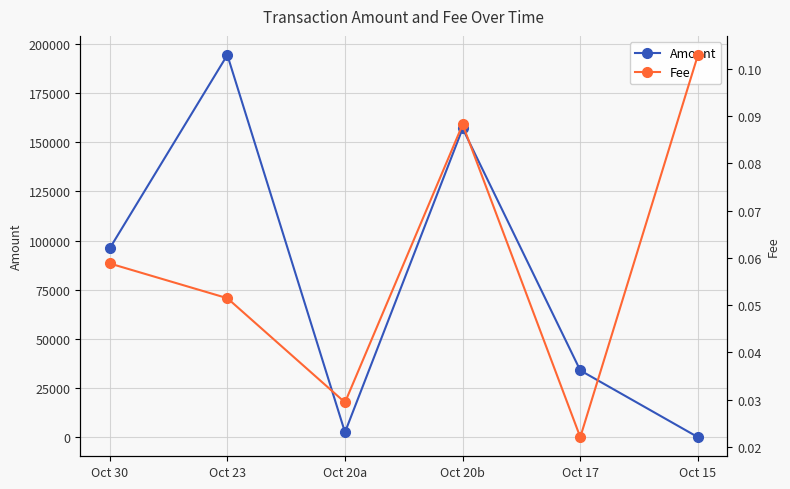

The Fee series shows 0.1 at Oct 20b. True or false?

False